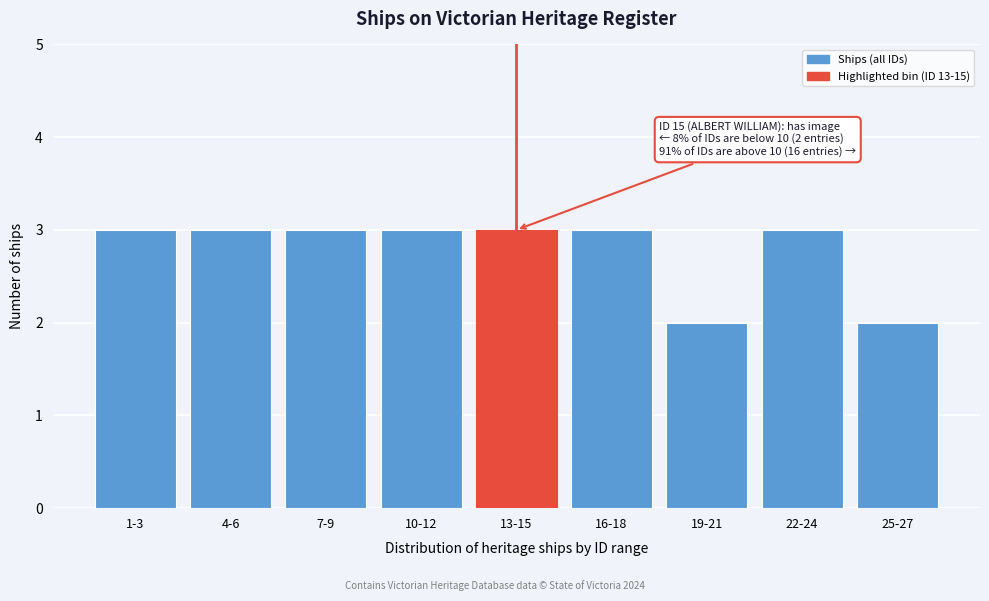

Reading right to left, extract all data points from this chart.

25-27=2	22-24=3	19-21=2	16-18=3	13-15=3	10-12=3	7-9=3	4-6=3	1-3=3